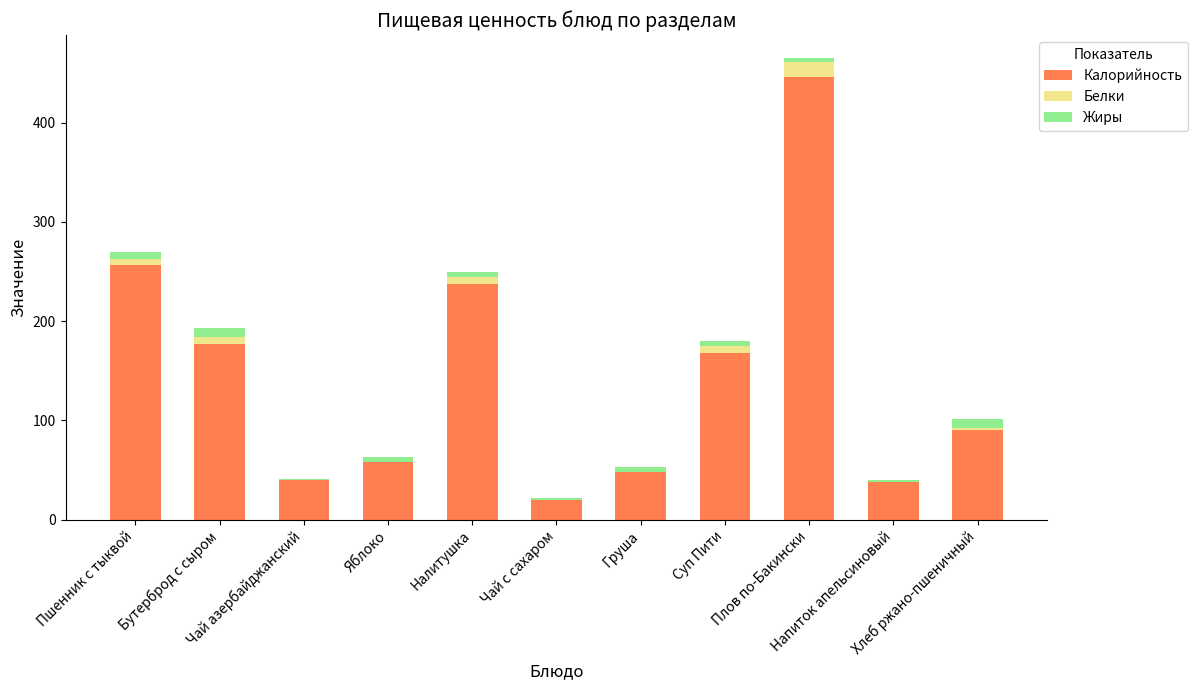

What is the highest value of the Калорийность series?

446